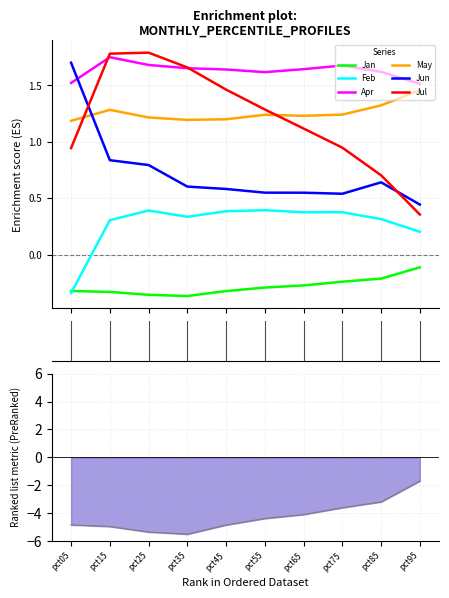

List the labels in order of May value, smallest first.

pct05, pct35, pct45, pct25, pct65, pct55, pct75, pct15, pct85, pct95